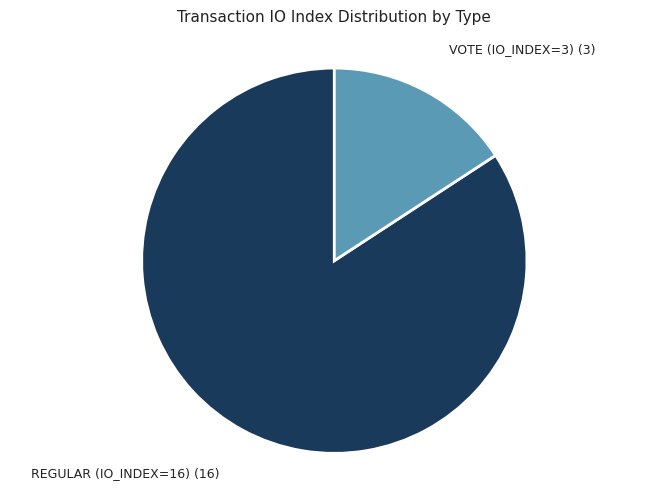

Does any single category account for the majority?

Yes